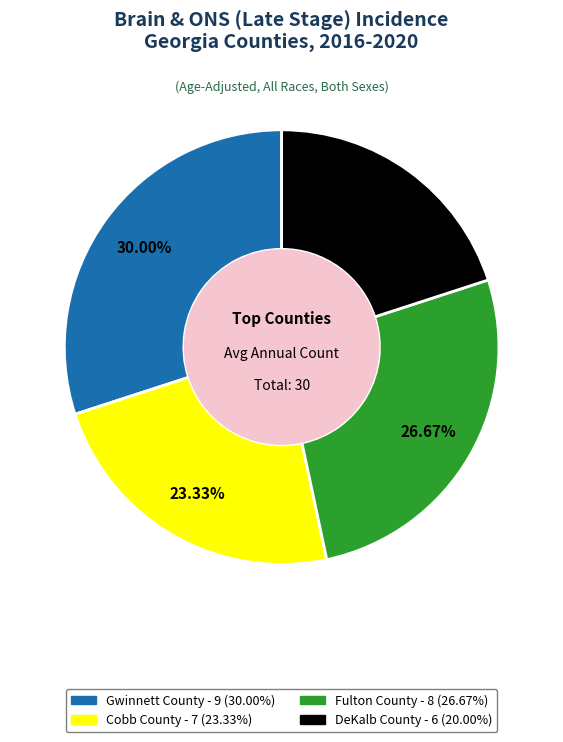

Between DeKalb County and Fulton County, which is larger?

Fulton County